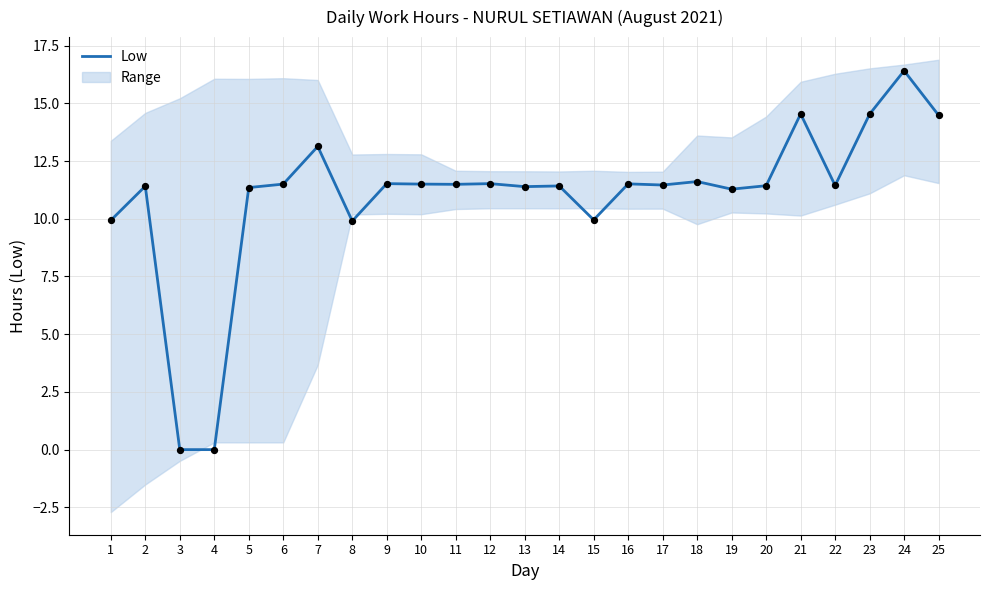

Between 25 and 13, which is larger?

25